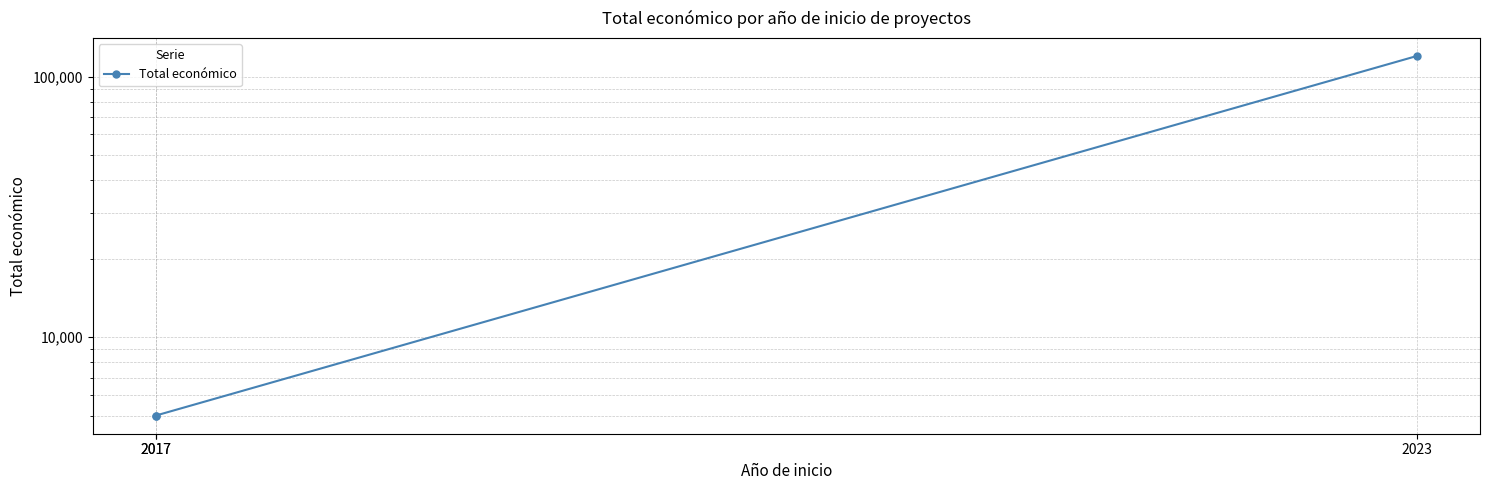

What is the change in value from 2017 to 2023?

+115000